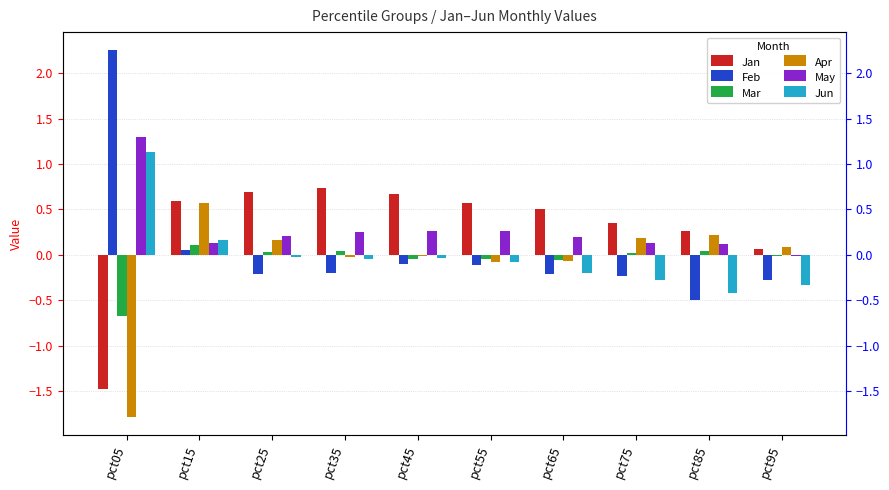

Reading left to right, list all the values displayed in this chart.

Jan: -1.5	0.6	0.7	0.7	0.7	0.6	0.5	0.4	0.3	0.1
Feb: 2.3	0.0	-0.2	-0.2	-0.1	-0.1	-0.2	-0.2	-0.5	-0.3
Mar: -0.7	0.1	0.0	0.0	-0.1	-0.1	-0.1	0.0	0.0	-0.0
Apr: -1.8	0.6	0.2	-0.0	-0.0	-0.1	-0.1	0.2	0.2	0.1
May: 1.3	0.1	0.2	0.2	0.3	0.3	0.2	0.1	0.1	-0.0
Jun: 1.1	0.2	-0.0	-0.0	-0.0	-0.1	-0.2	-0.3	-0.4	-0.3